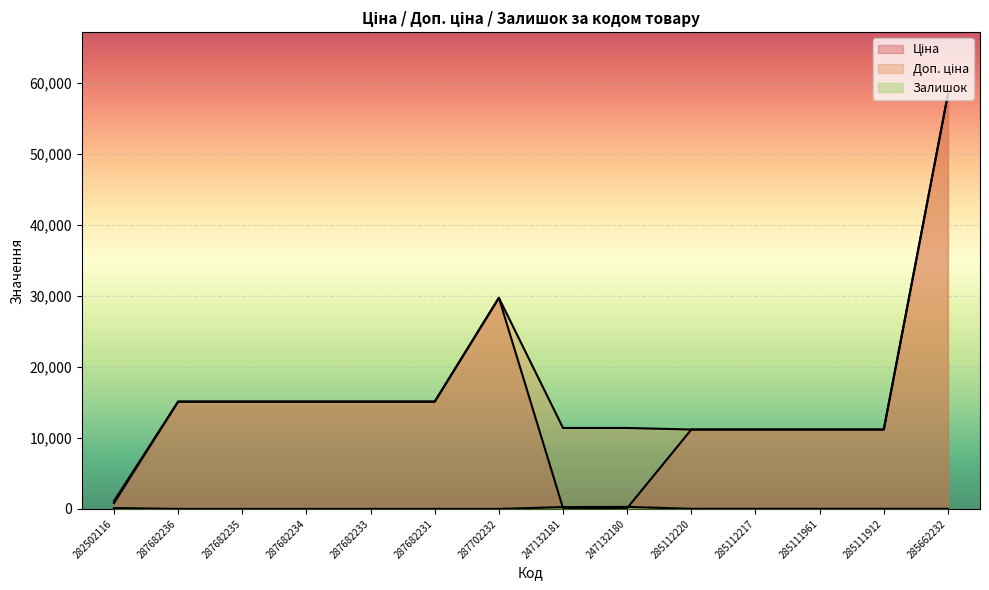

Which series changed the most between 287682236 and 287702232?

Ціна